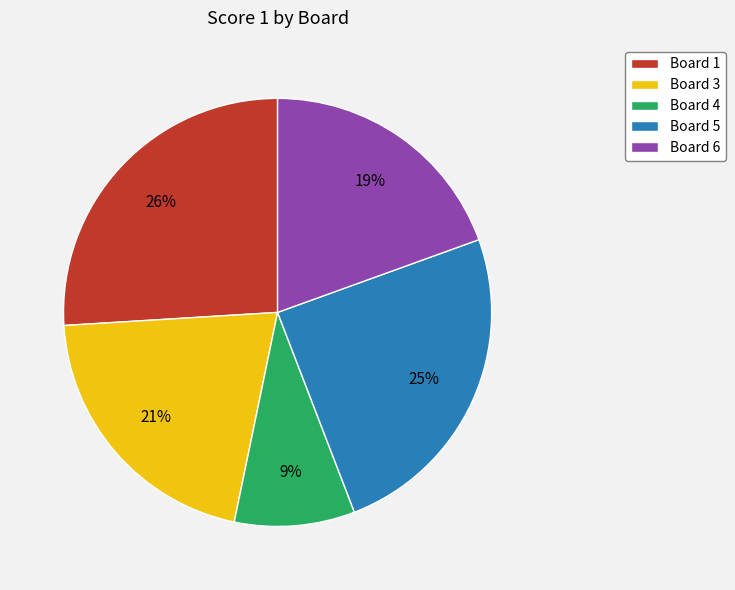

What is the ratio of the value at Board 5 to the value at Board 3?

1.2